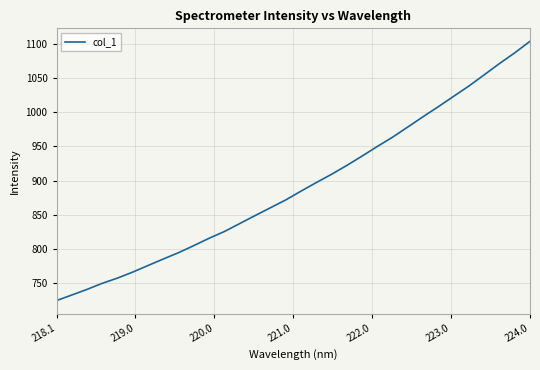

What is the difference between the maximum and minimum values?

380.0